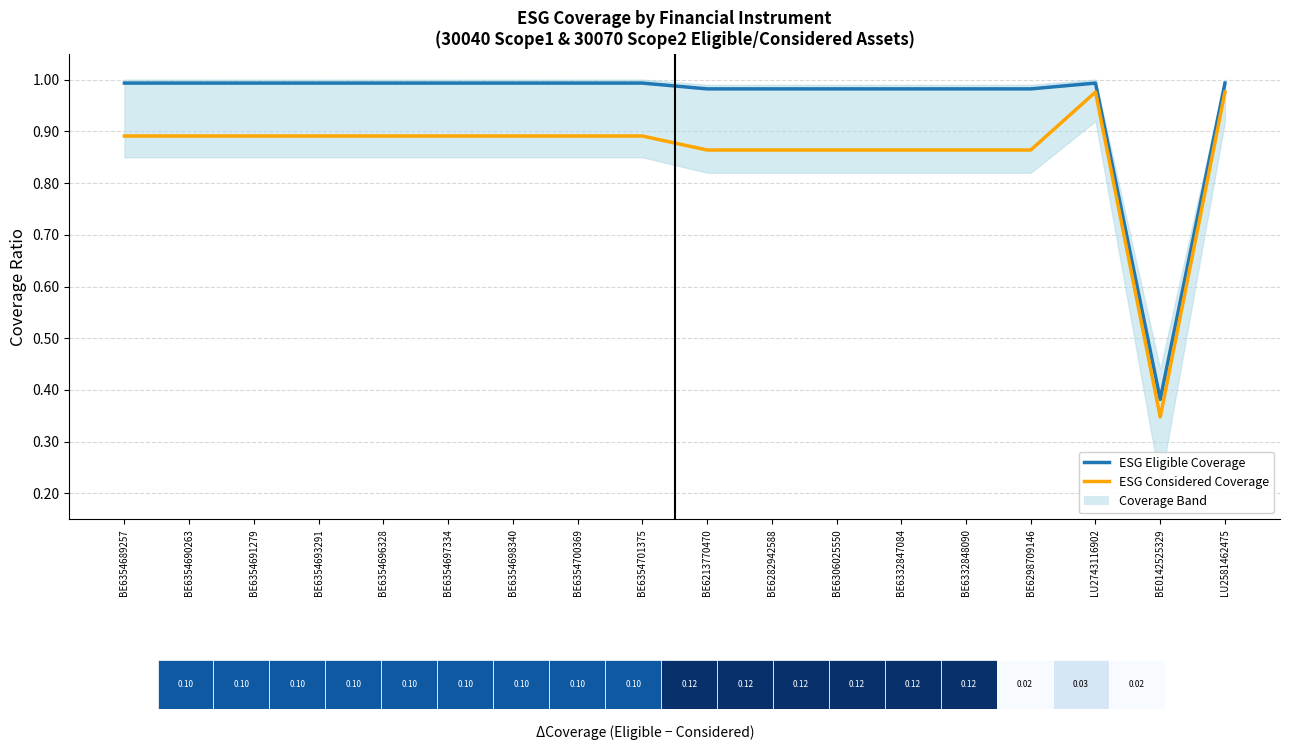

Which series has the widest spread of values?

ESG Considered Coverage